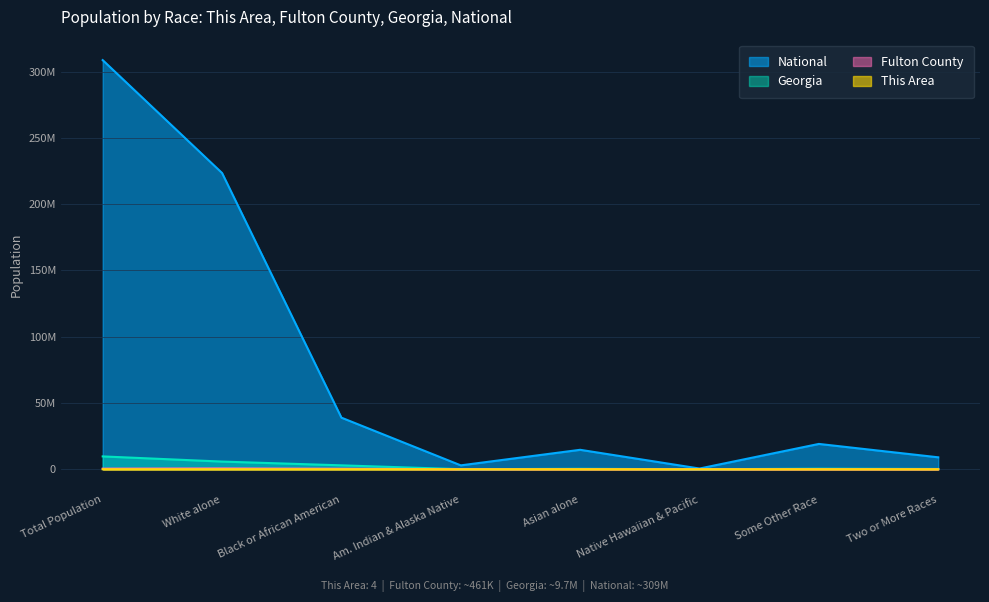

The value of National at Total Population is 176975368. True or false?

False